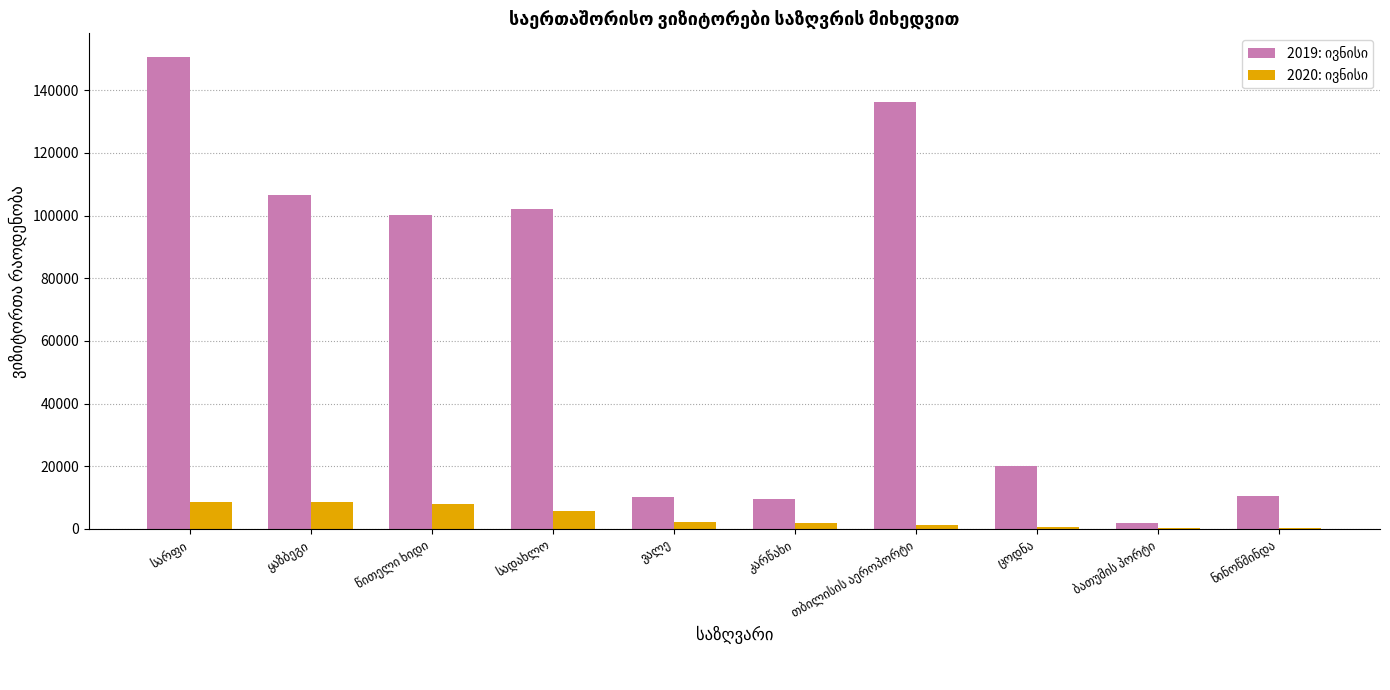

Count the number of categories in the chart.

10